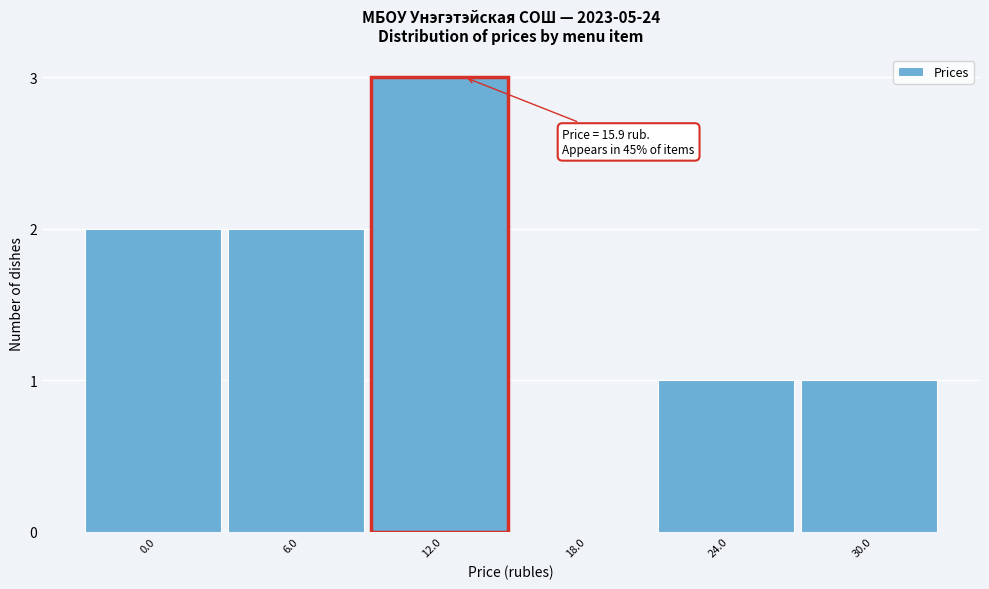

Reading left to right, transcribe all the data shown in this chart.

0.0=2	6.0=2	12.0=3	18.0=0	24.0=1	30.0=1